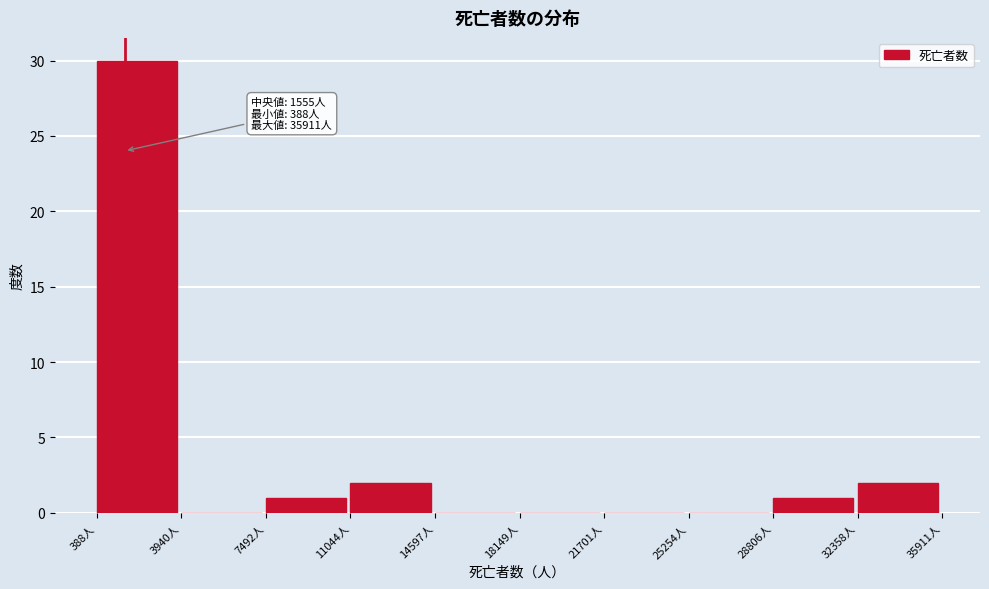

Which range on the x-axis has the tallest bar?

500 to 4000